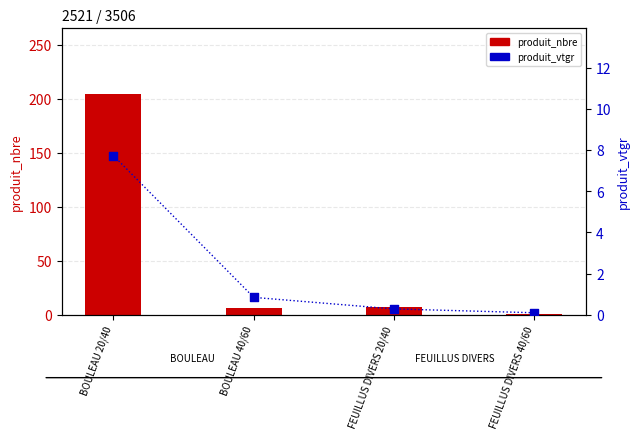

What is the total value across all series at BOULEAU 20/40?

211.7